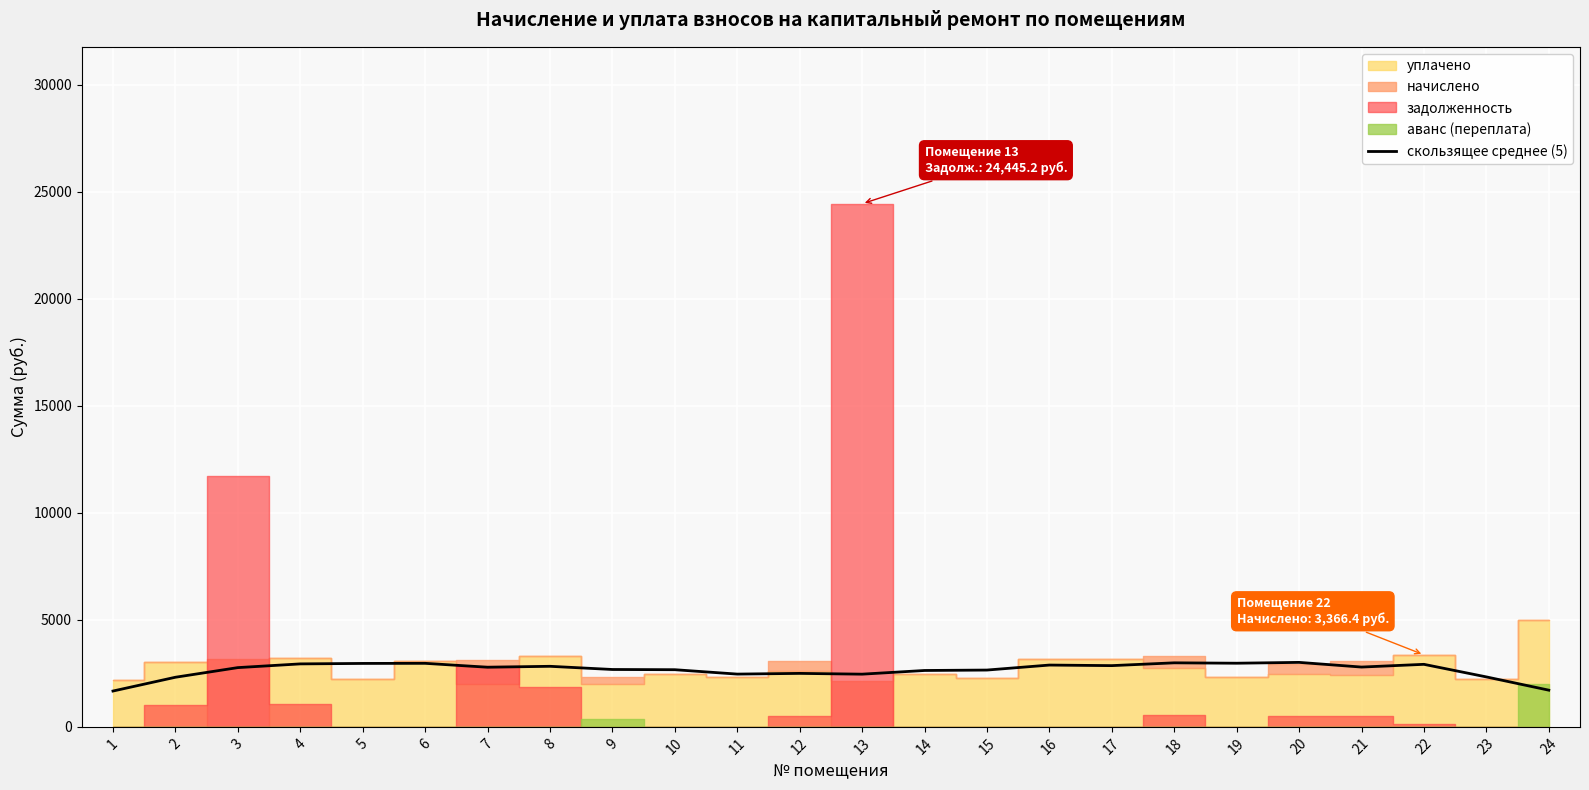

Reading left to right, list all the values displayed in this chart.

1674.2	2318.4	2768.8	2942.7	2964.2	2969.2	2787.0	2830.1	2681.1	2671.1	2465.8	2498.9	2462.5	2634.7	2654.6	2888.1	2861.6	2992.4	2974.2	3013.2	2794.6	2922.1	2334.2	1714.9